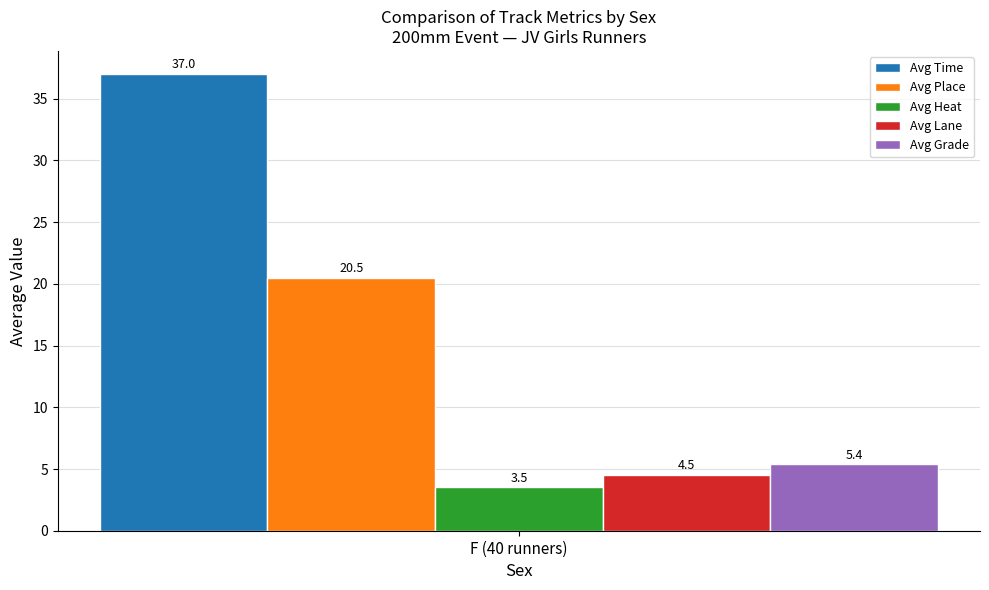

Reading left to right, what are all the values shown in this chart?

Avg Time: F (40 runners)=37.0
Avg Place: F (40 runners)=20.5
Avg Heat: F (40 runners)=3.5
Avg Lane: F (40 runners)=4.5
Avg Grade: F (40 runners)=5.4